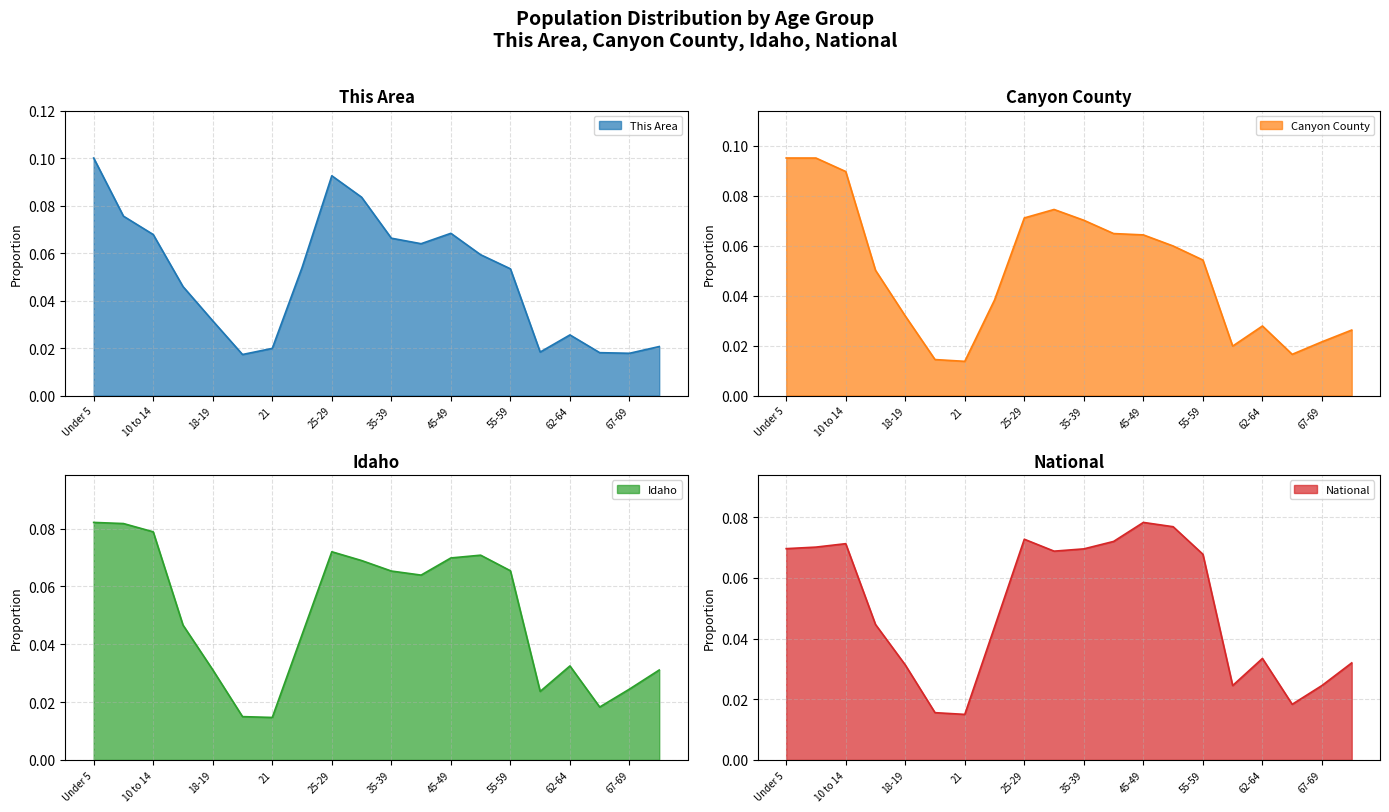

The This Area series shows 0.0 at 45-49. True or false?

False